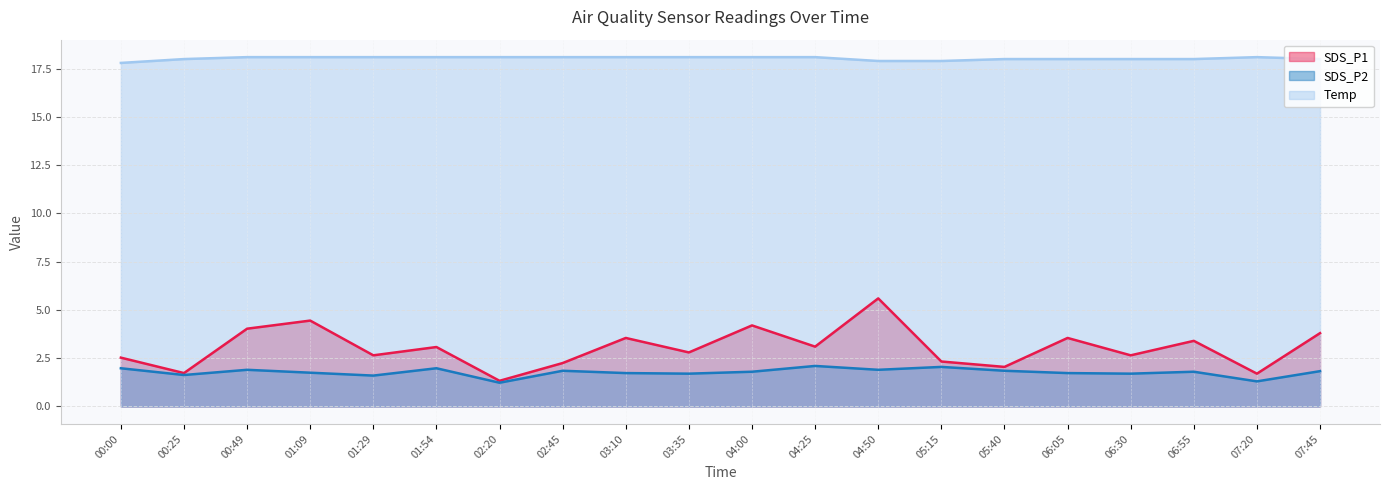

Reading left to right, transcribe all the data shown in this chart.

SDS_P1: 00:00=2.5	00:25=1.7	00:49=4.0	01:09=4.5	01:29=2.6	01:54=3.1	02:20=1.3	02:45=2.2	03:10=3.5	03:35=2.8	04:00=4.2	04:25=3.1	04:50=5.6	05:15=2.3	05:40=2.0	06:05=3.5	06:30=2.6	06:55=3.4	07:20=1.7	07:45=3.8
SDS_P2: 00:00=2.0	00:25=1.6	00:49=1.9	01:09=1.8	01:29=1.6	01:54=2.0	02:20=1.2	02:45=1.9	03:10=1.7	03:35=1.7	04:00=1.8	04:25=2.1	04:50=1.9	05:15=2.0	05:40=1.9	06:05=1.7	06:30=1.7	06:55=1.8	07:20=1.3	07:45=1.8
Temp: 00:00=17.8	00:25=18.0	00:49=18.1	01:09=18.1	01:29=18.1	01:54=18.1	02:20=18.1	02:45=18.1	03:10=18.1	03:35=18.1	04:00=18.1	04:25=18.1	04:50=17.9	05:15=17.9	05:40=18.0	06:05=18.0	06:30=18.0	06:55=18.0	07:20=18.1	07:45=18.0